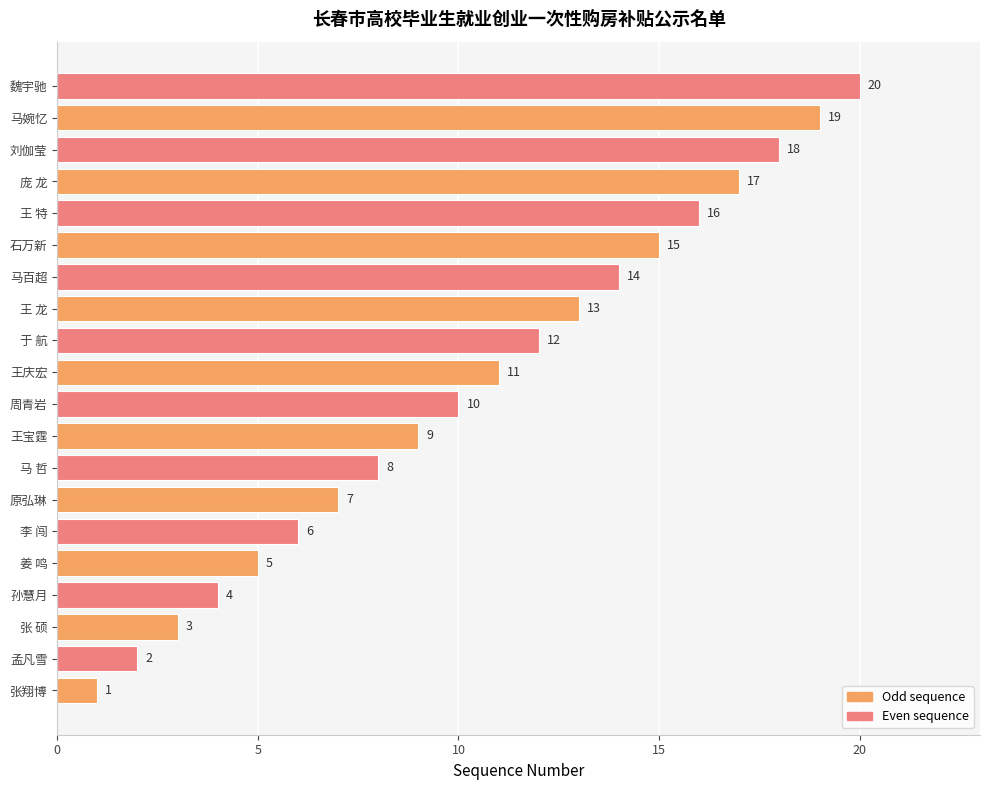

What is the greatest value displayed?

20